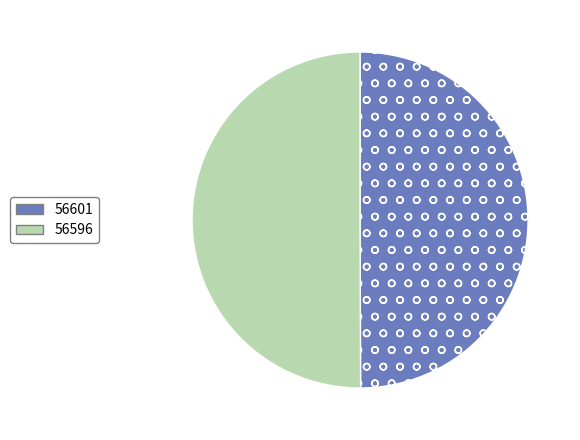

The 56596 slice represents 50% of the pie. True or false?

True